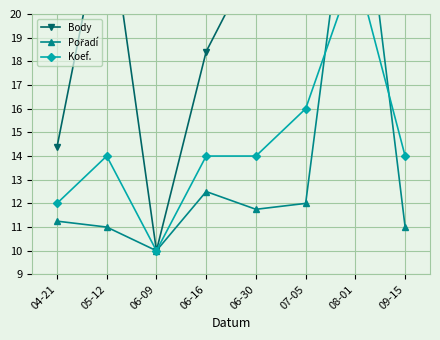

At which label is Pořadí closest to 19?

06-16